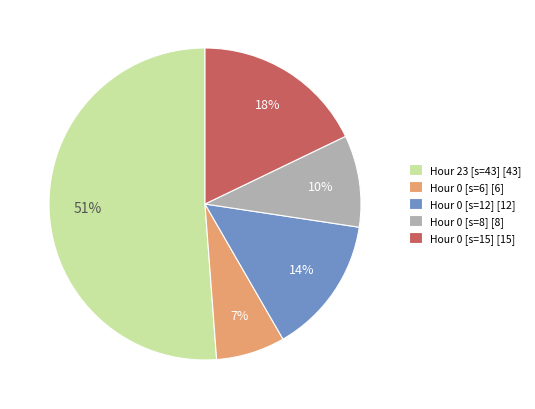

To the nearest percent, what is the average slice percentage?

20%